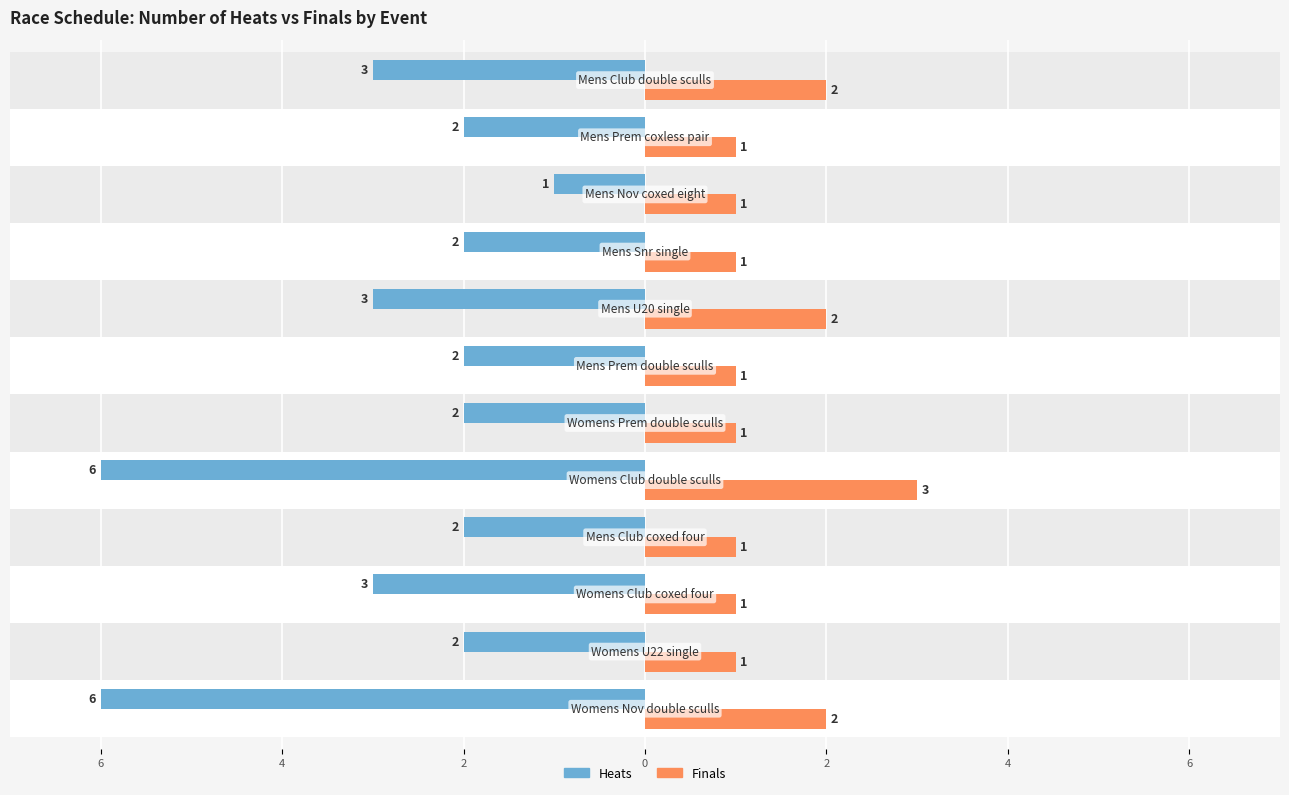

What is the label of the 9th bar from the right?

2